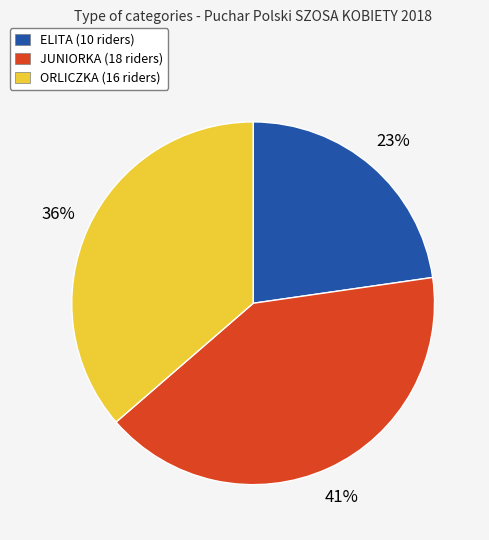

Does any single category account for the majority?

No